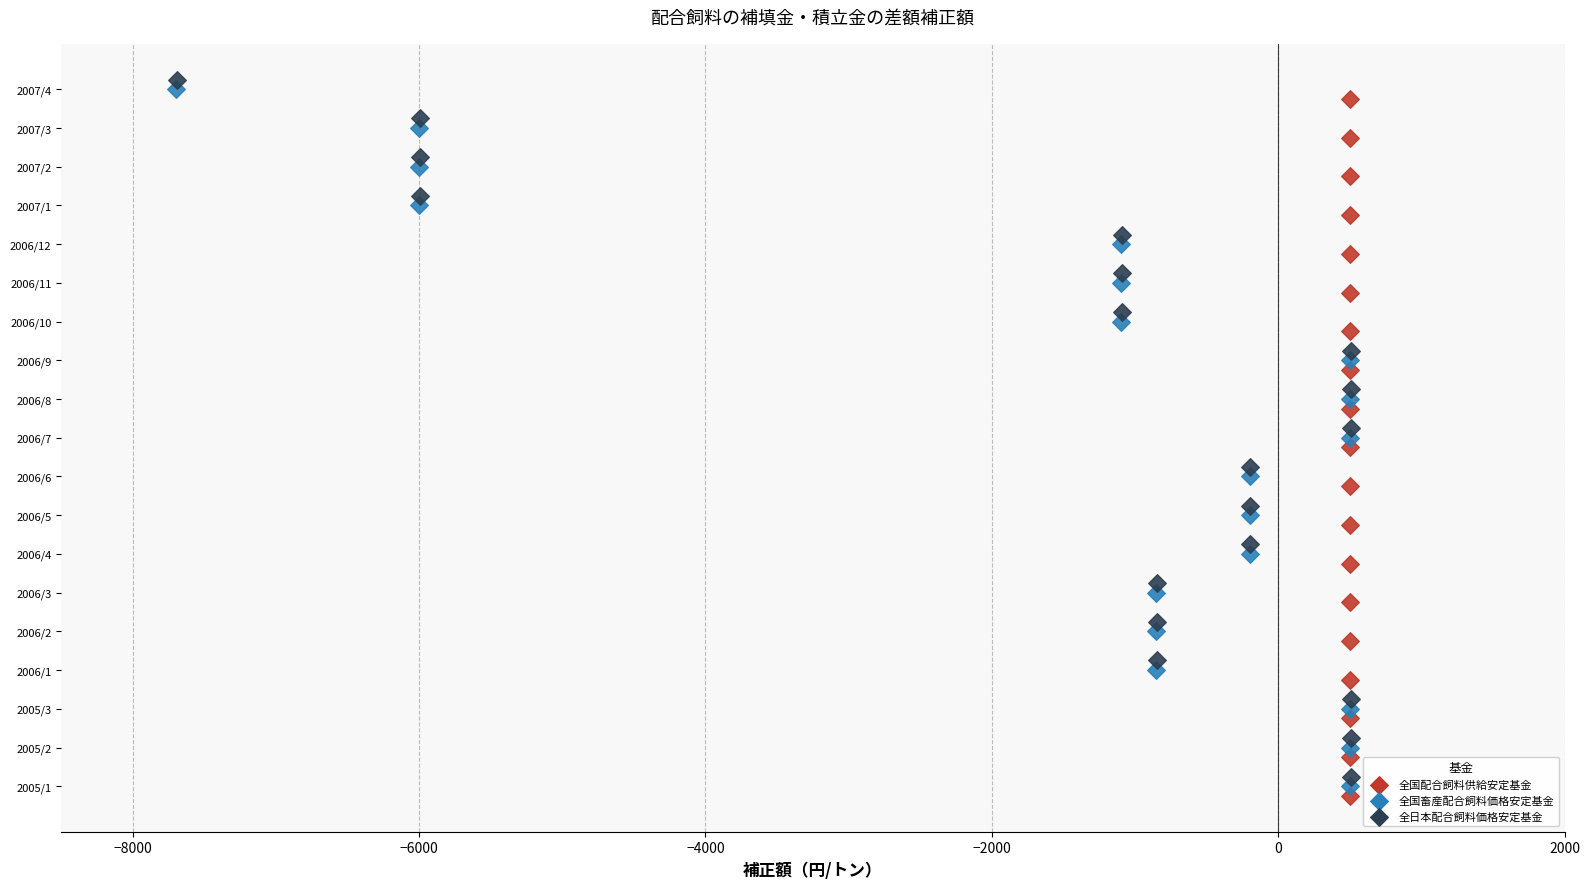

Which series reaches the maximum Y coordinate?

全日本配合飼料価格安定基金